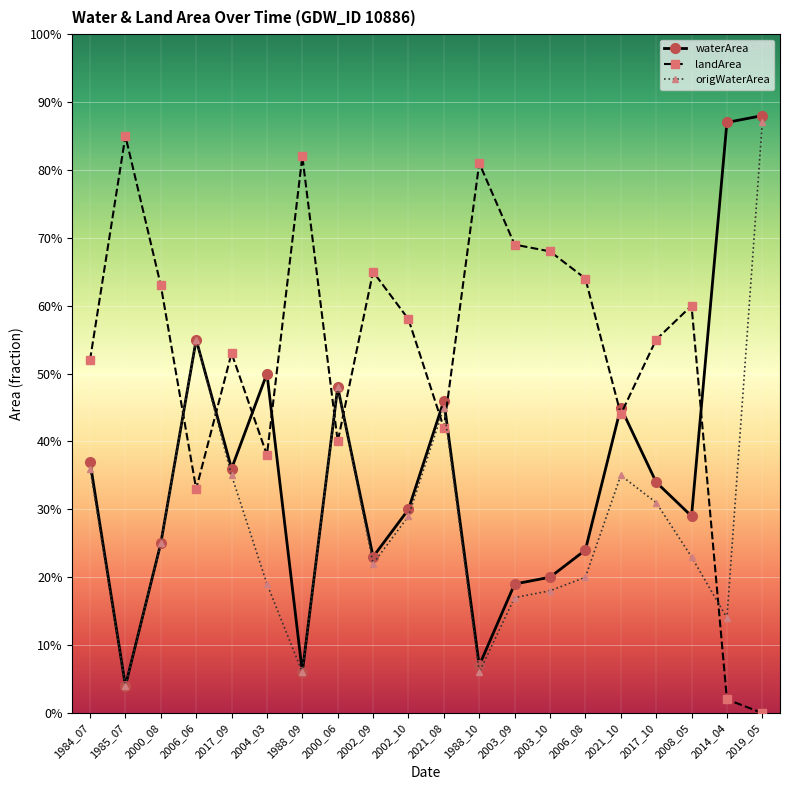

Is it true that waterArea equals 0.6 at 2006_06?

True